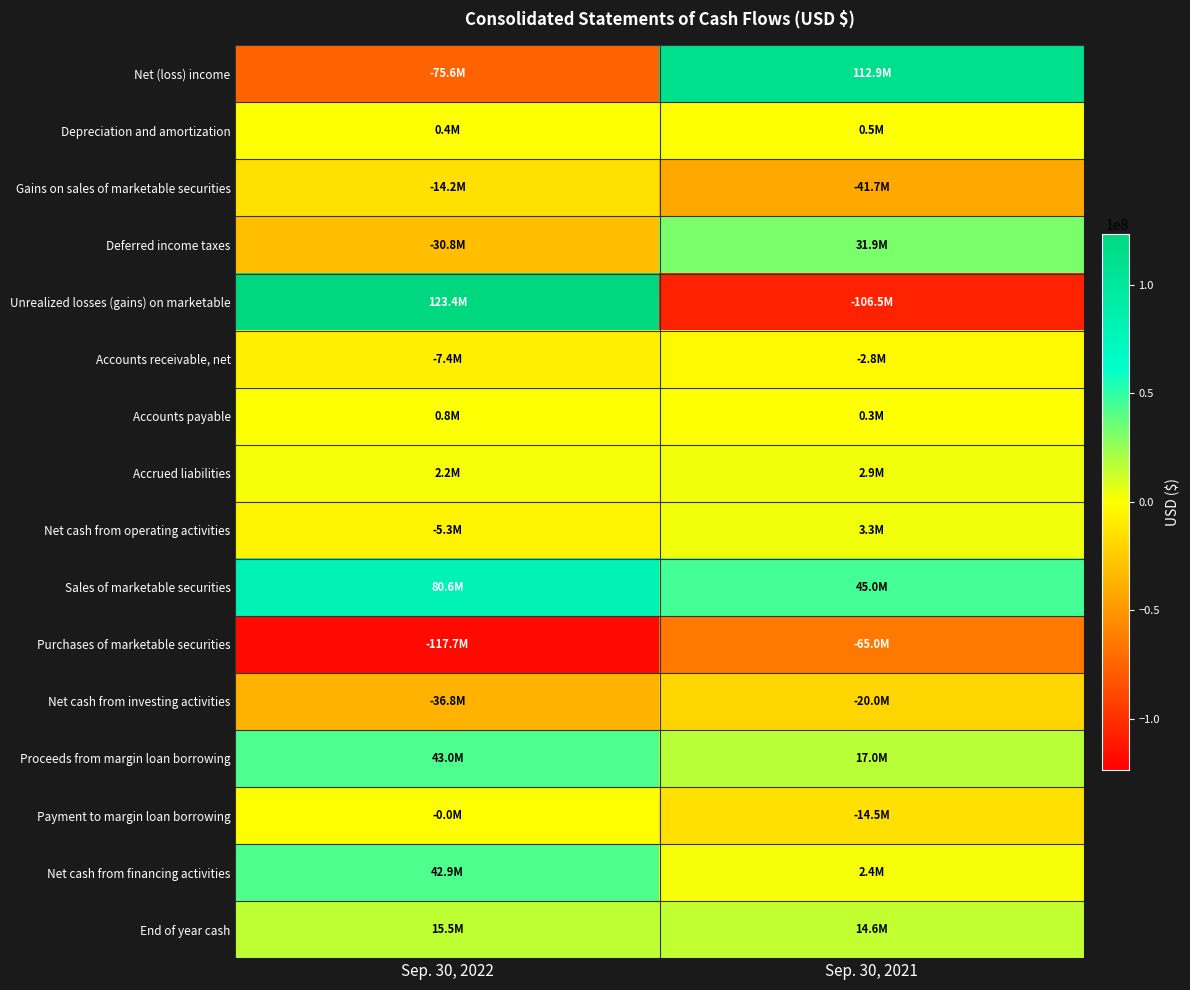

Rank the series at Sep. 30, 2022 from lowest to highest value.

Purchases of marketable securities, Net (loss) income, Net cash from investing activities, Deferred income taxes, Gains on sales of marketable securities, Accounts receivable, net, Net cash from operating activities, Payment to margin loan borrowing, Depreciation and amortization, Accounts payable, Accrued liabilities, End of year cash, Net cash from financing activities, Proceeds from margin loan borrowing, Sales of marketable securities, Unrealized losses (gains) on marketable